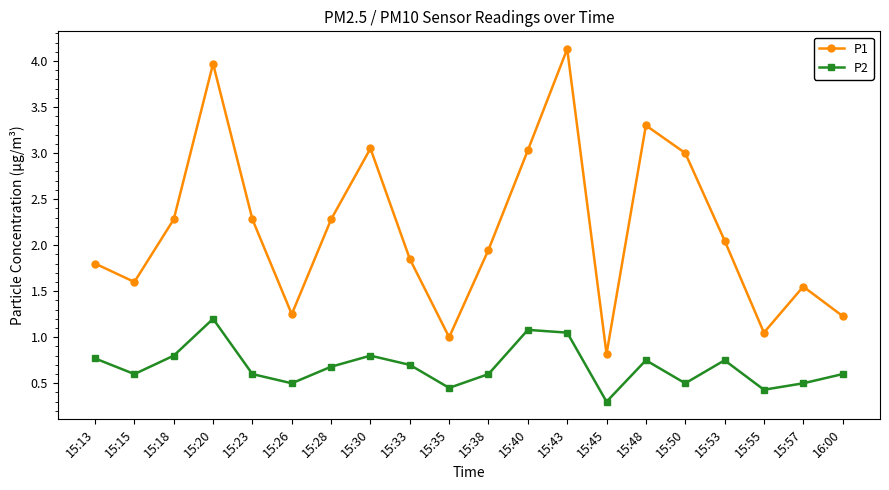

What is the average value of the P1 series?

2.2